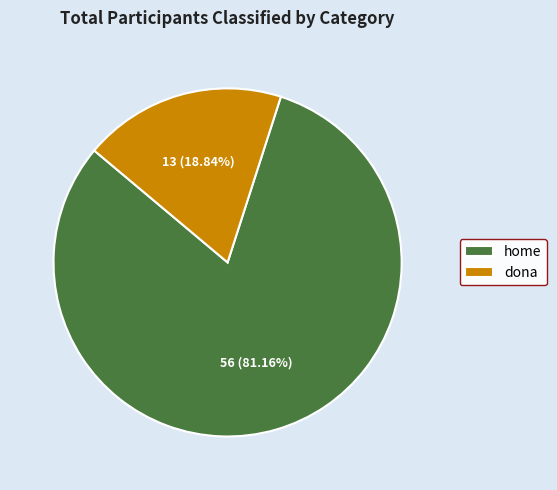

The home slice represents 90% of the pie. True or false?

False